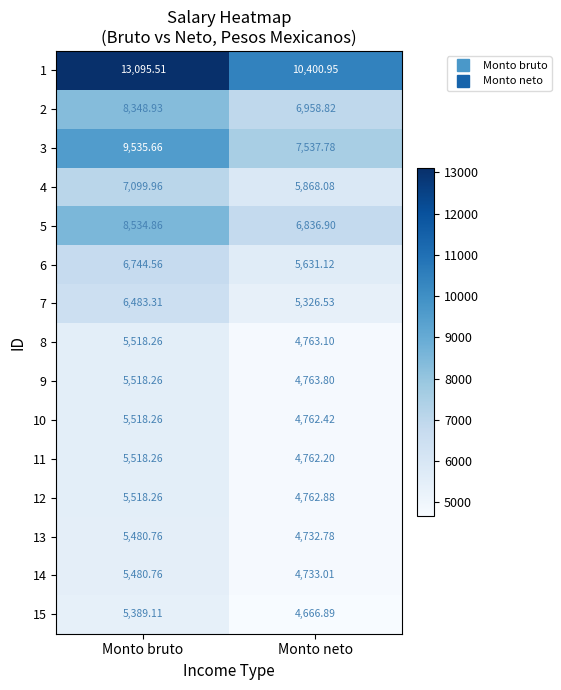

At which label does 12 reach its peak?

Monto bruto